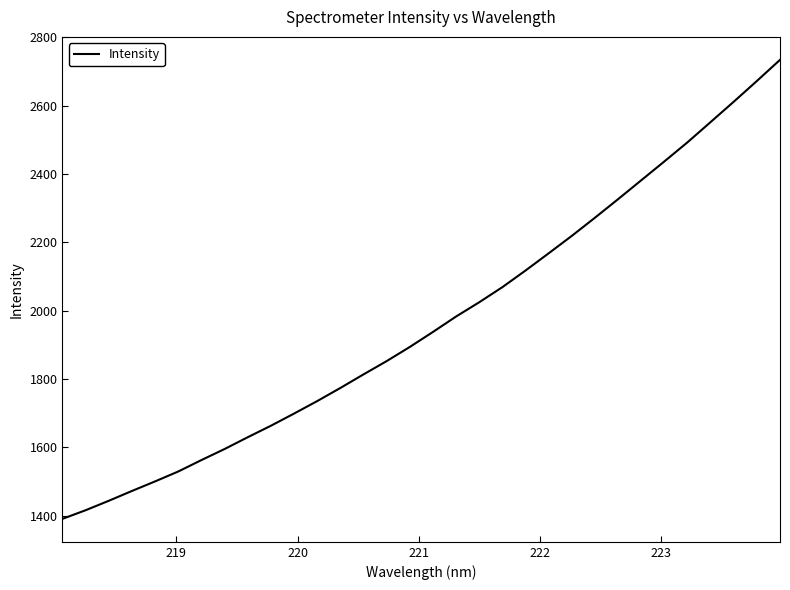

What is the difference between the maximum and minimum values?

1343.3